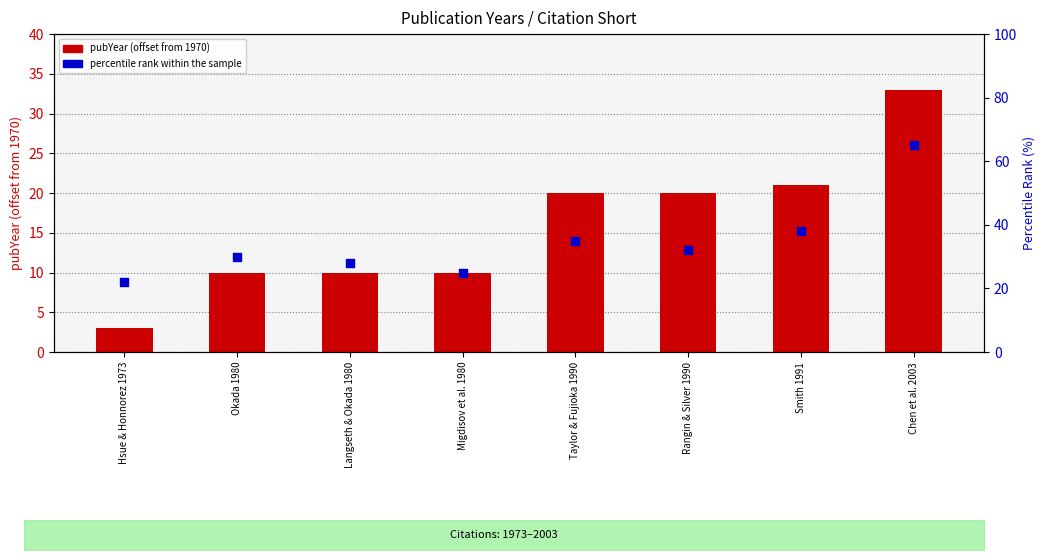

Which series has the largest total across all categories?

percentile rank within the sample